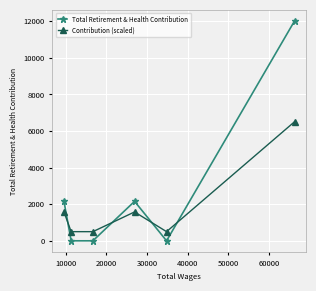

What is the difference between the maximum and minimum values in the Total Retirement & Health Contribution series?

12019.0